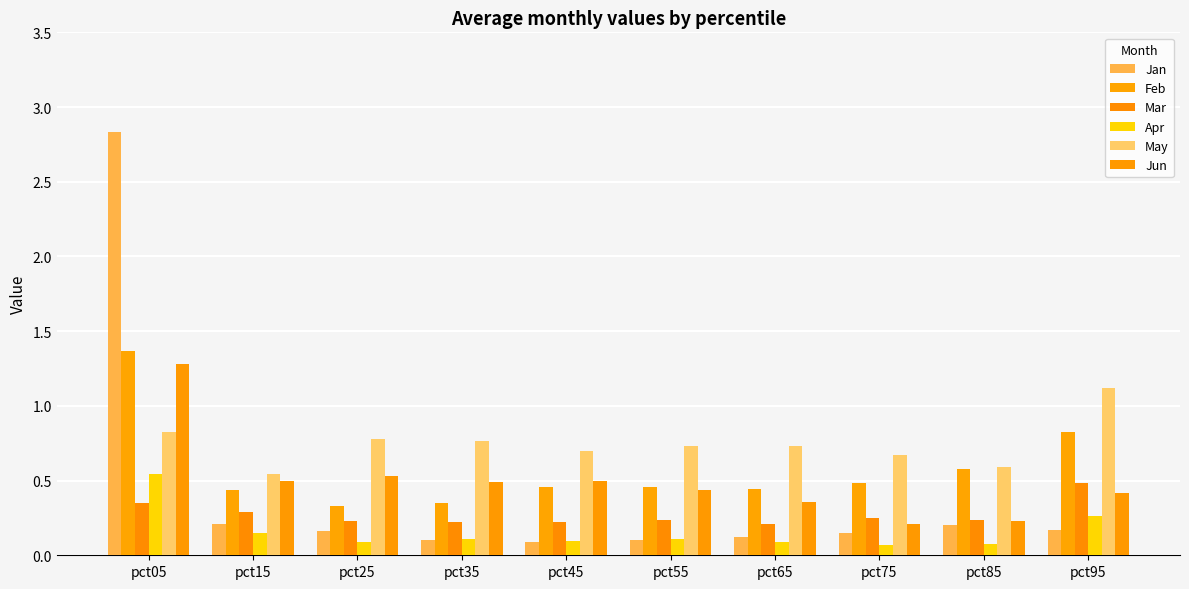

At which category does the chart reach its peak across all series?

pct05